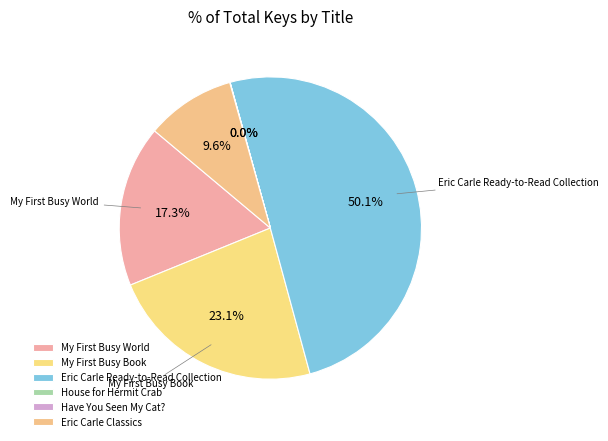

How many segments does this pie chart have?

6